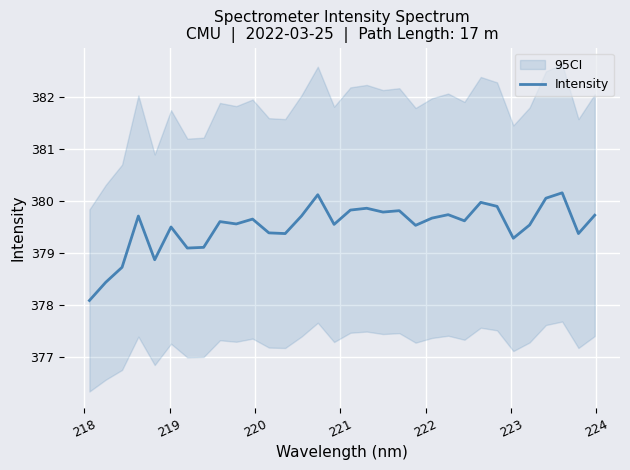

What is the approximate value at 223?

379.1